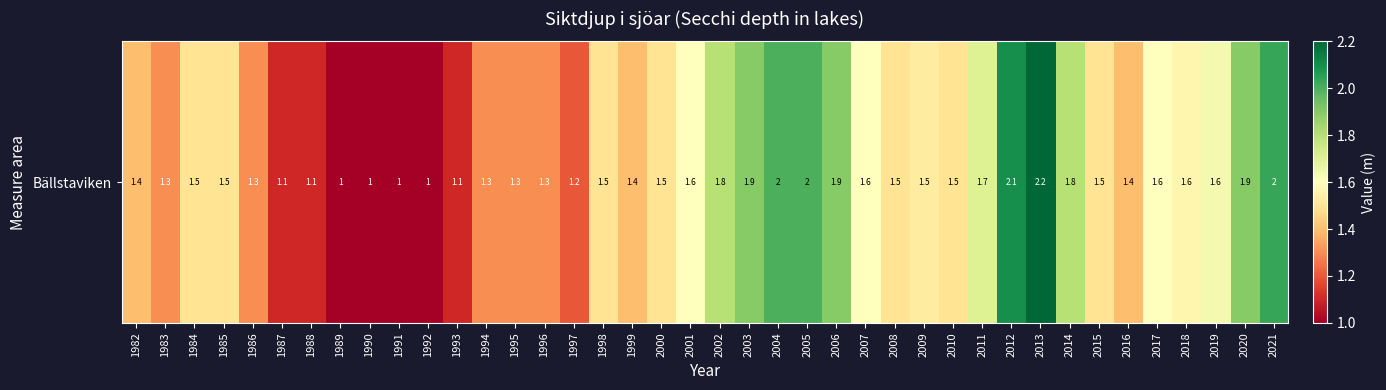

Approximately how many times larger is the value at 1999 compared to 2005?

0.7